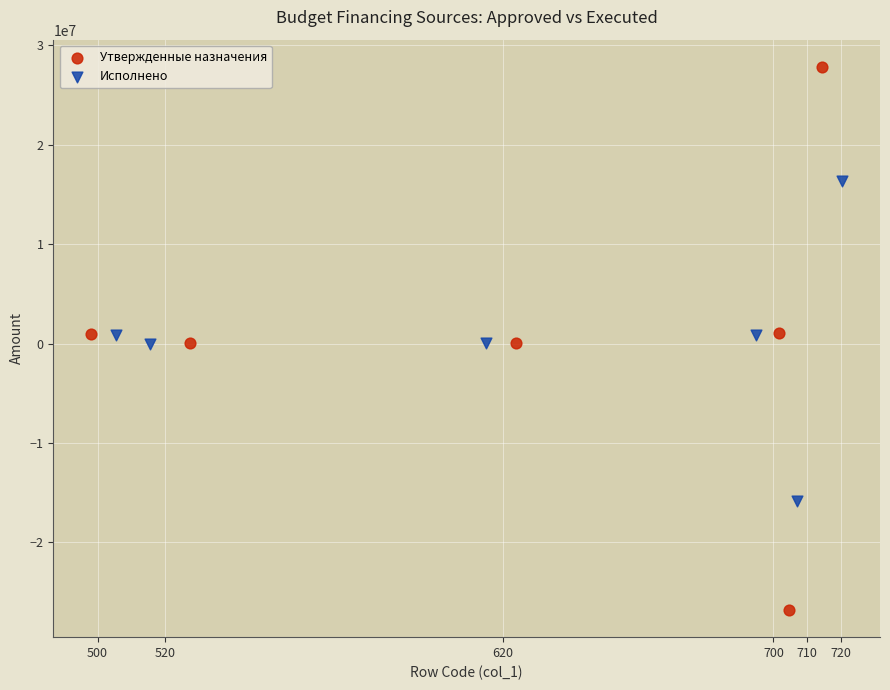

Which series reaches the minimum Y coordinate?

Утвержденные назначения